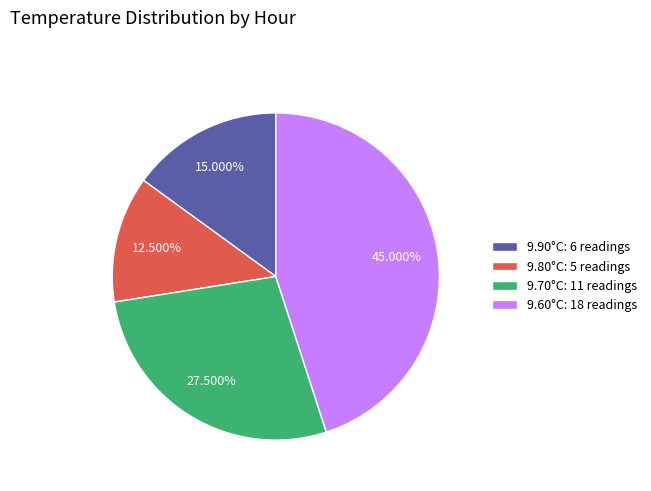

Do 9.60°C: 18 readings and 9.90°C: 6 readings together represent more than half of the pie?

Yes